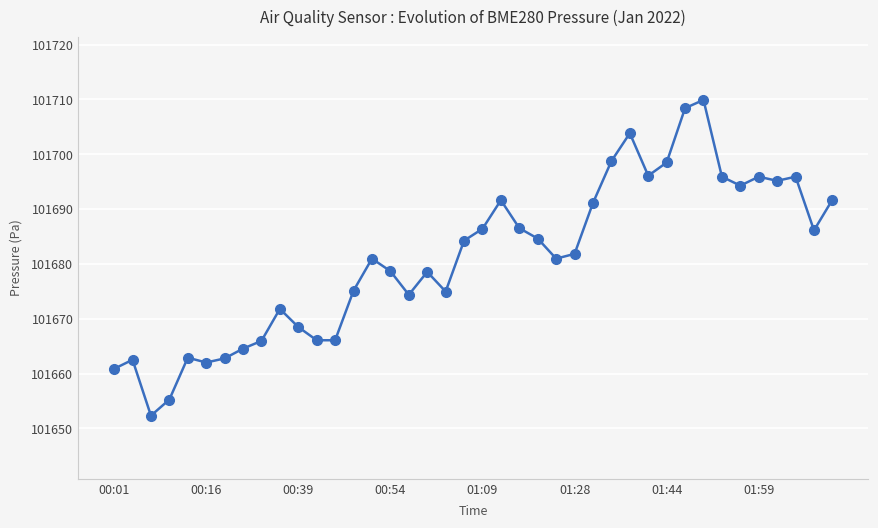

True or false: there are more than 0 points higher than both neighbors.

True